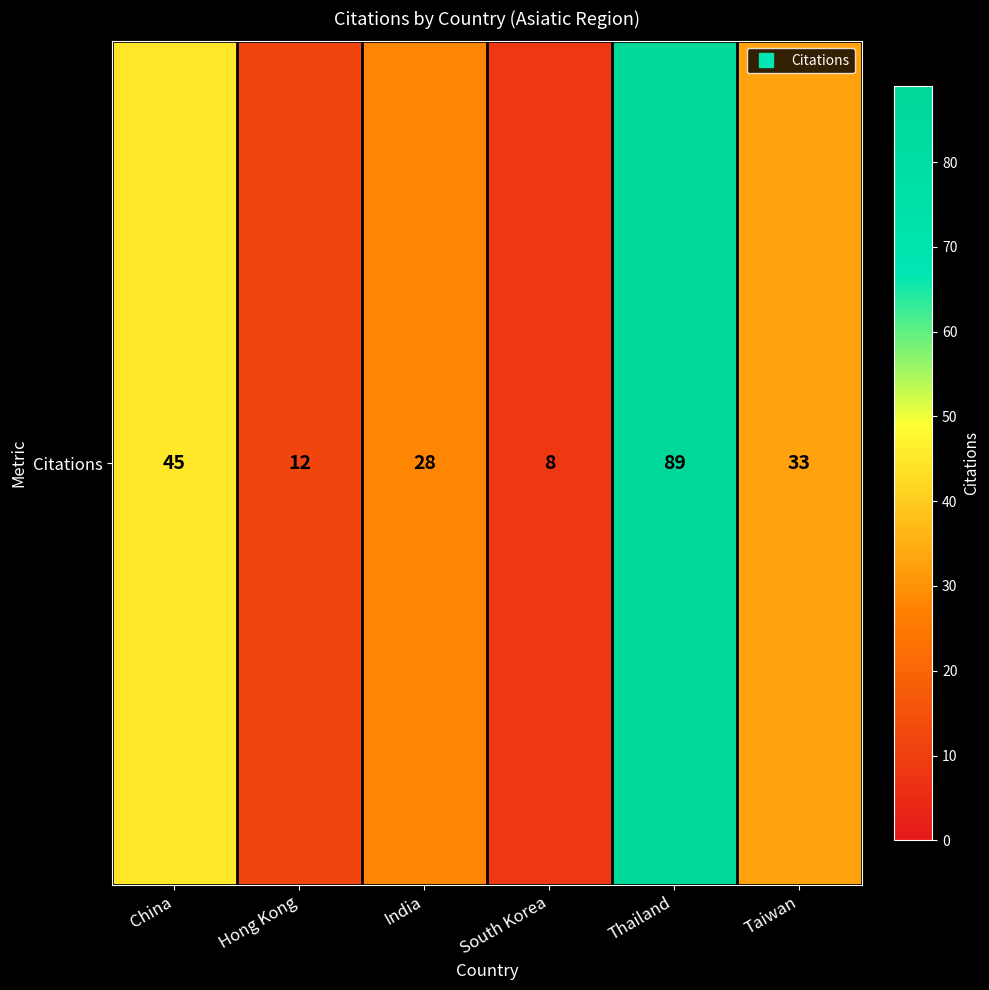

What is the average value?

36